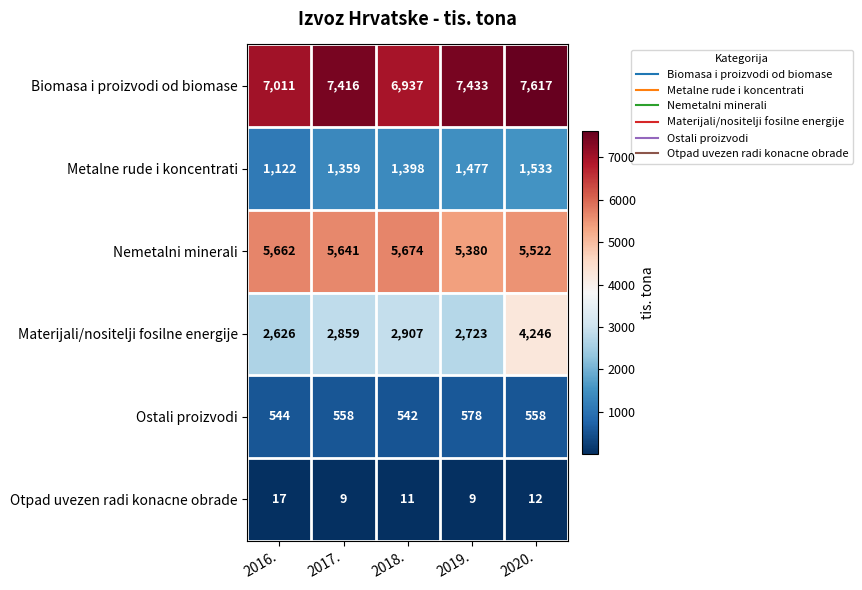

What is the difference between the second highest and minimum values in the Ostali proizvodi series?

16